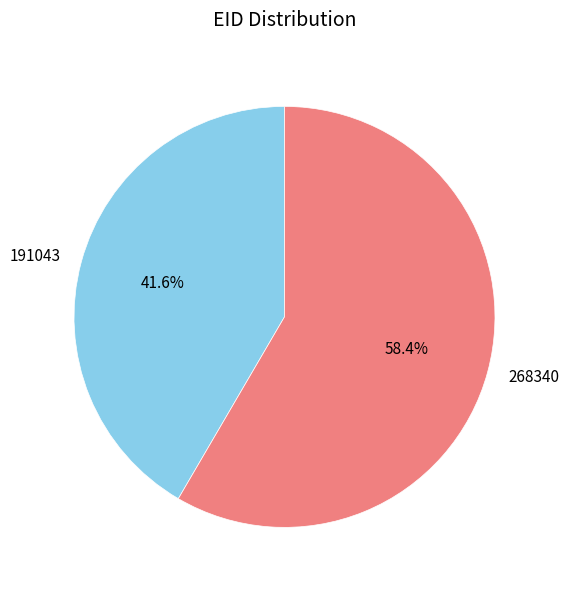

What percentage is the 191043 slice, to the nearest percent?

42%